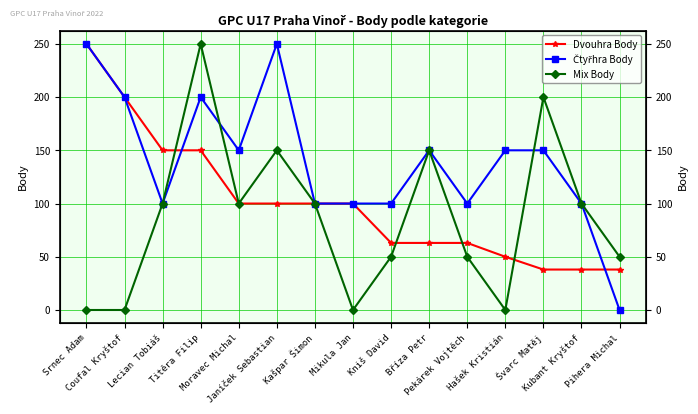

How many values in the Mix Body series exceed 100?

4